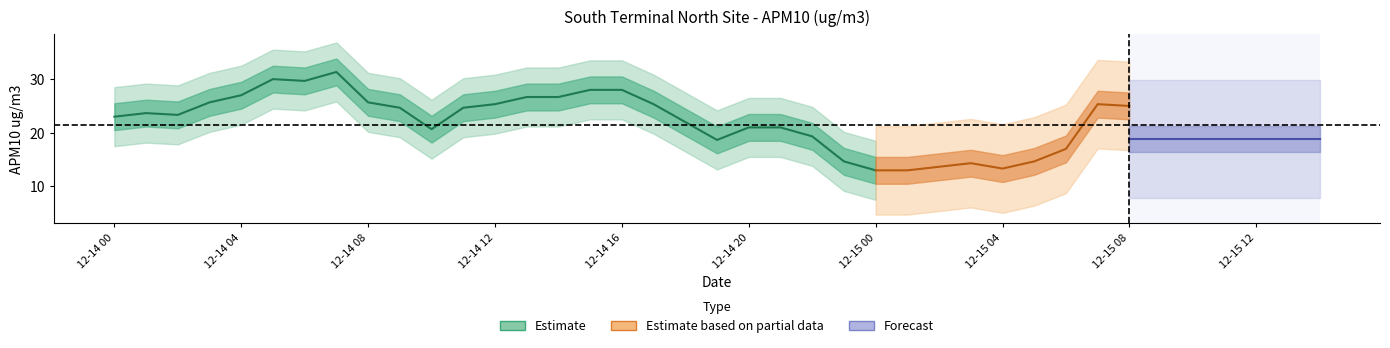

How many interior local peaks (higher than both neighbors) does the data have?

3